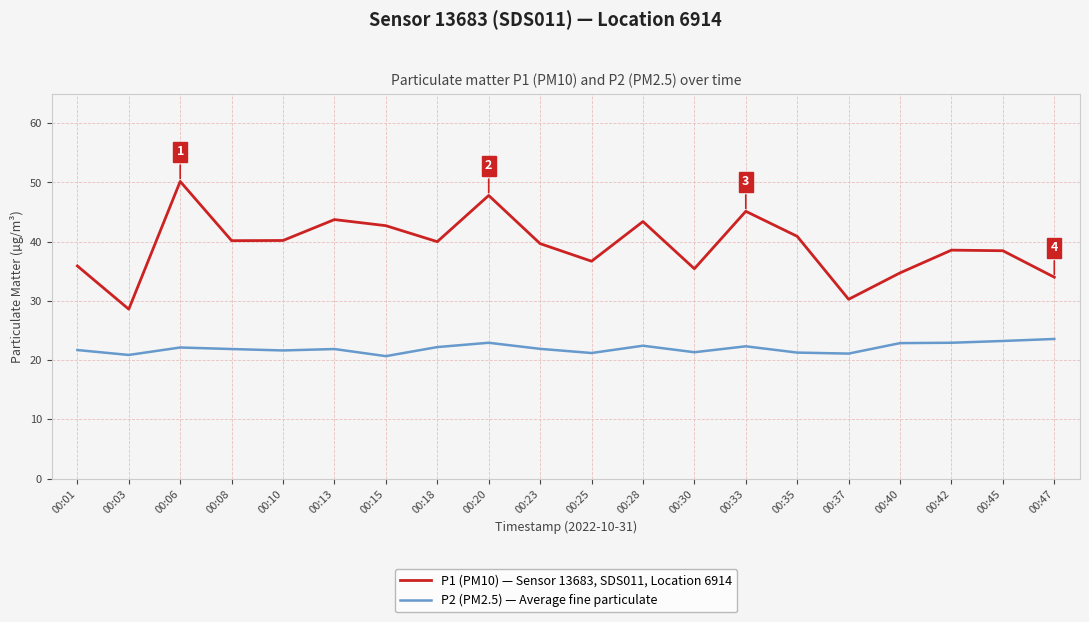

At which category does P1 (PM10) — Sensor 13683, SDS011, Location 6914 reach its first local peak?

00:06